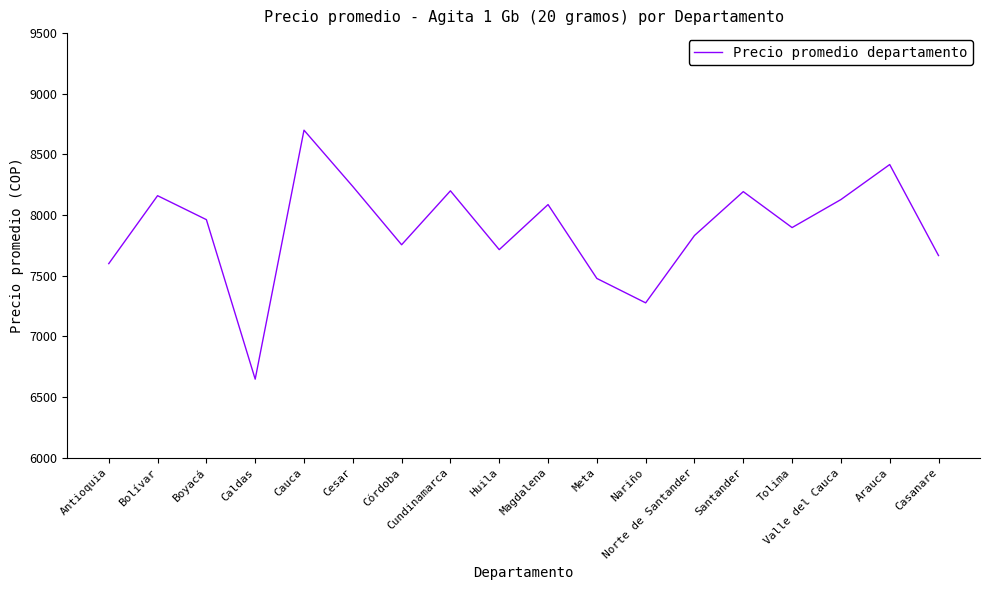

What position from the left is Santander?

14